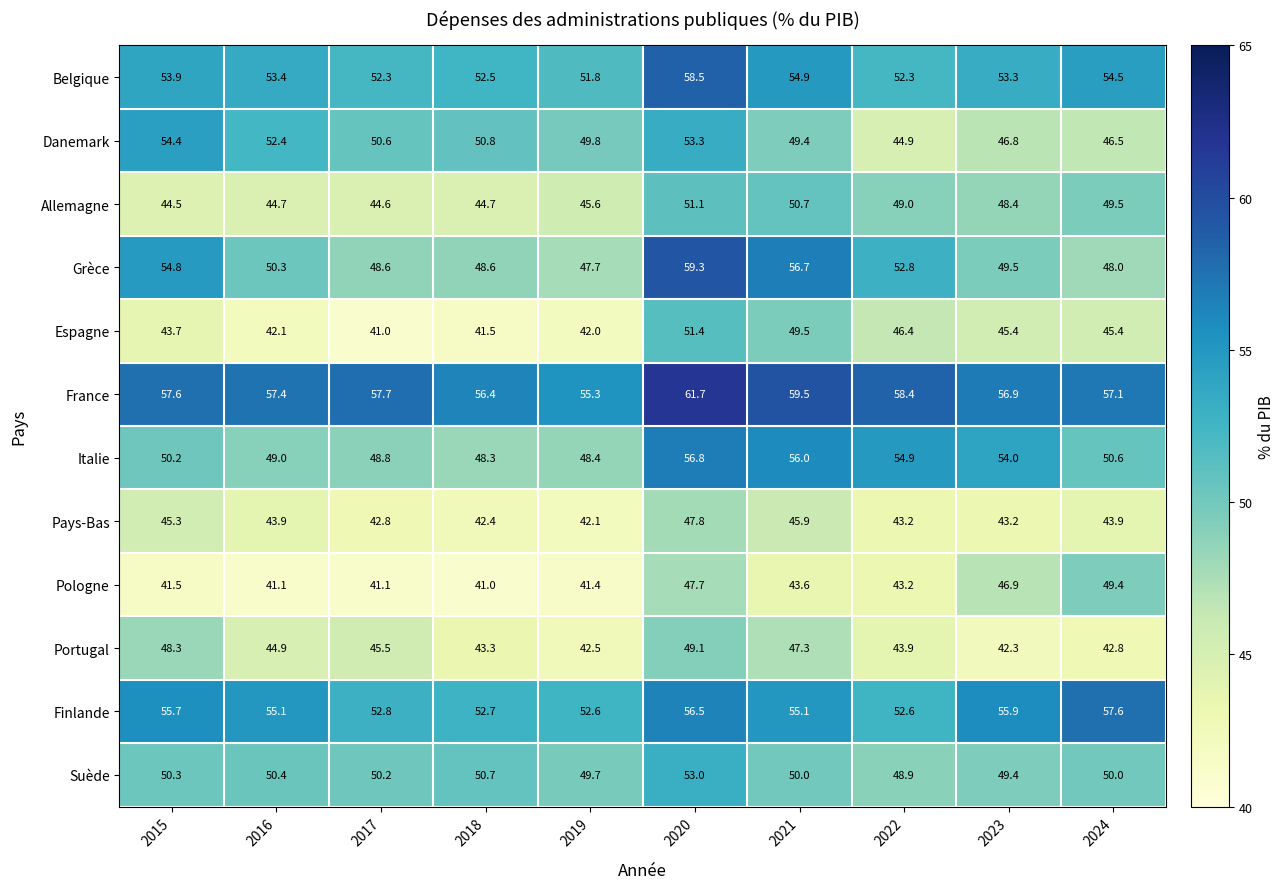

Read the Portugal value at 2017.

45.5